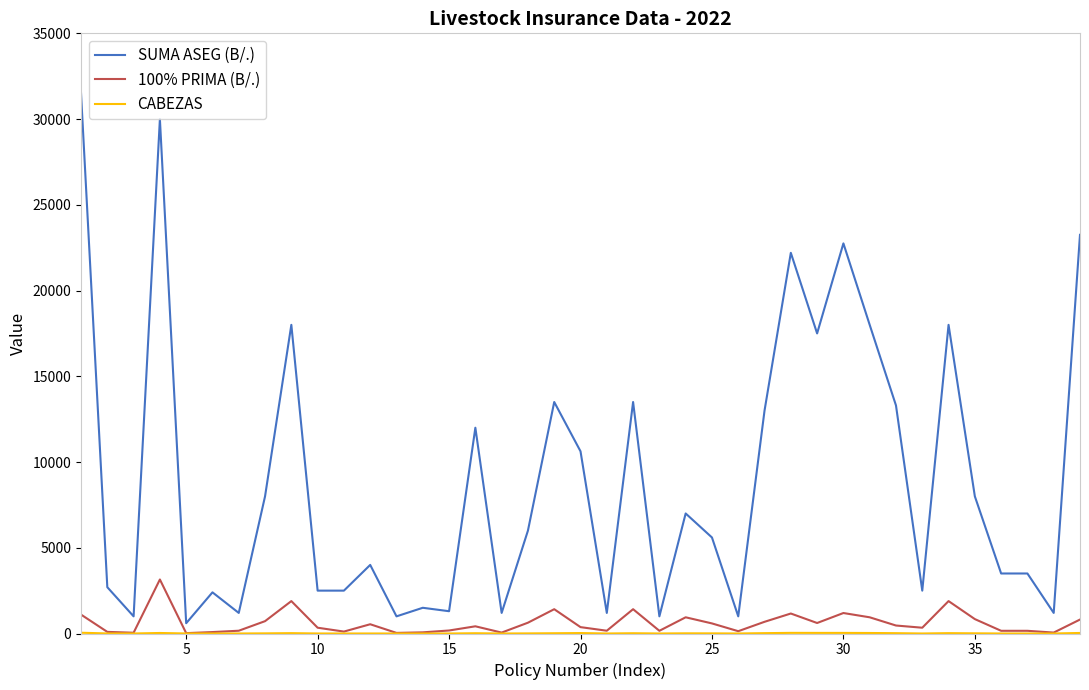

Which series has the widest spread of values?

SUMA ASEG (B/.)